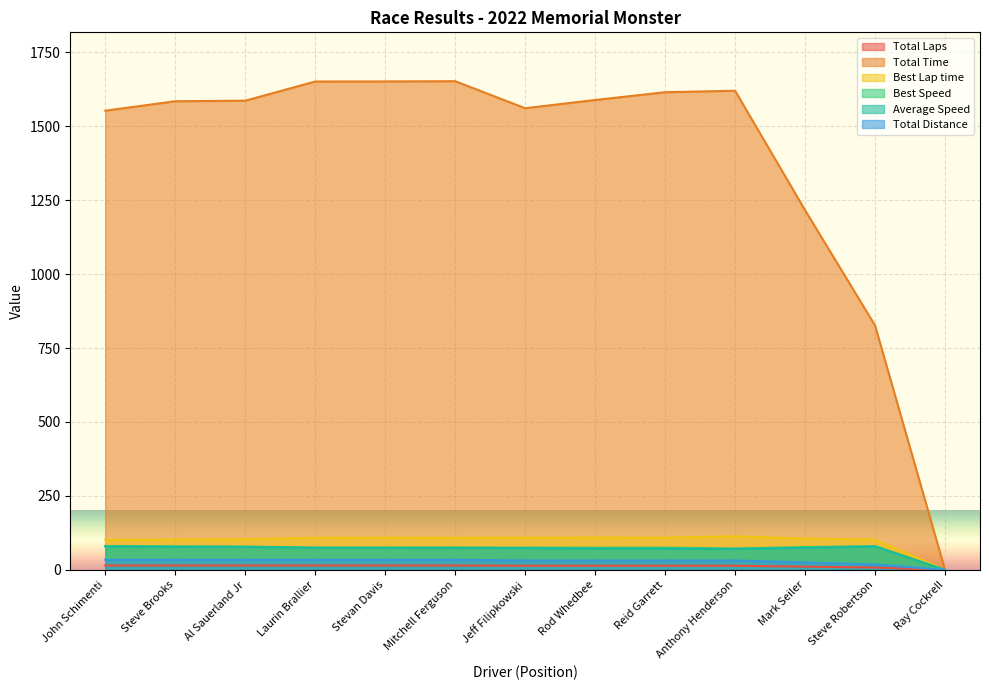

True or false: Total Time and Average Speed intersect in this chart.

False